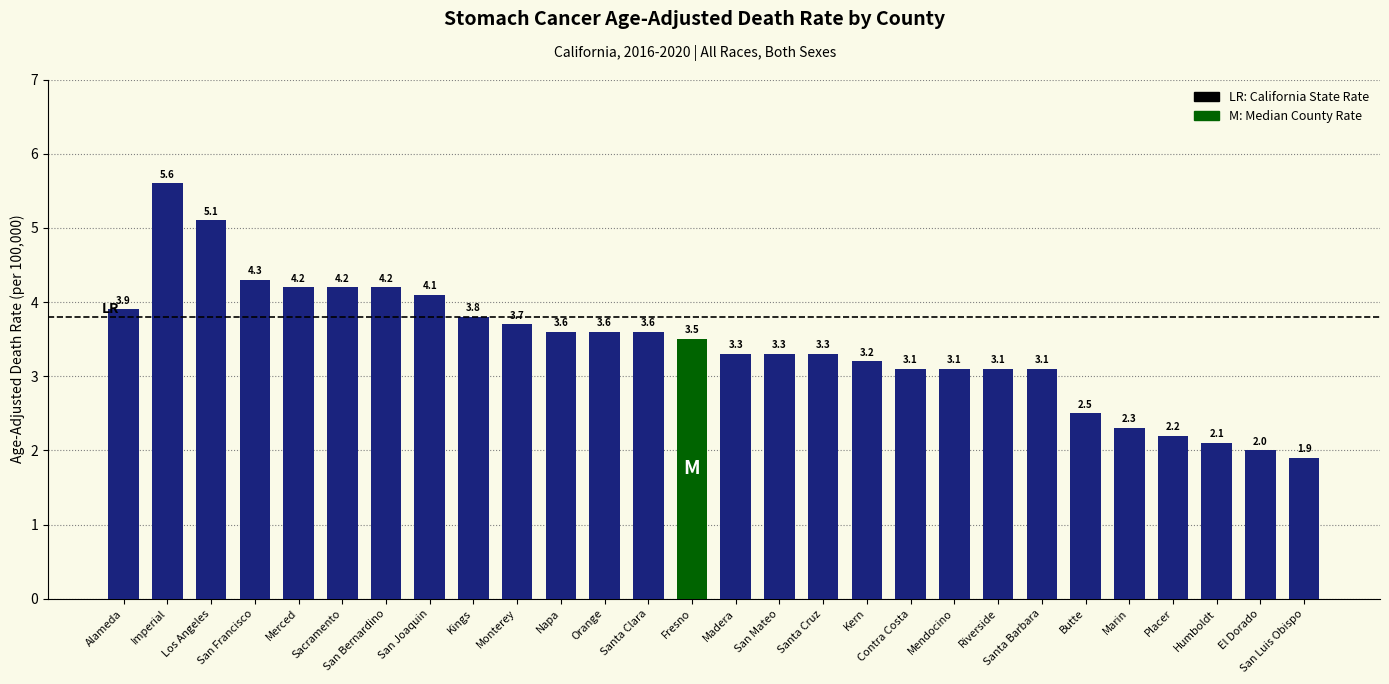

What is the sum of all values?

95.9